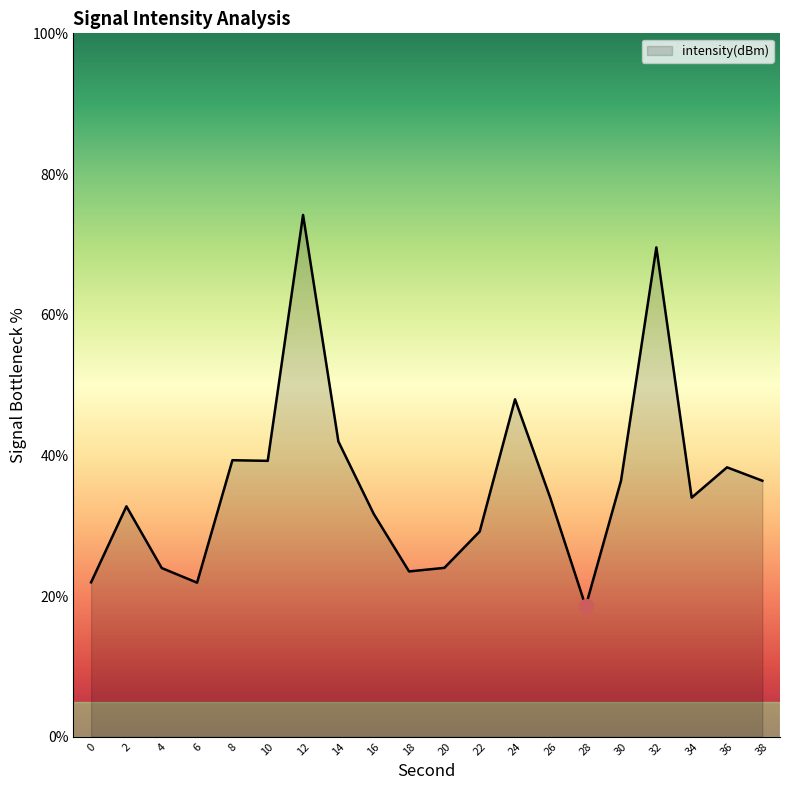

What is the change in value from 14 to 18?

-18.5